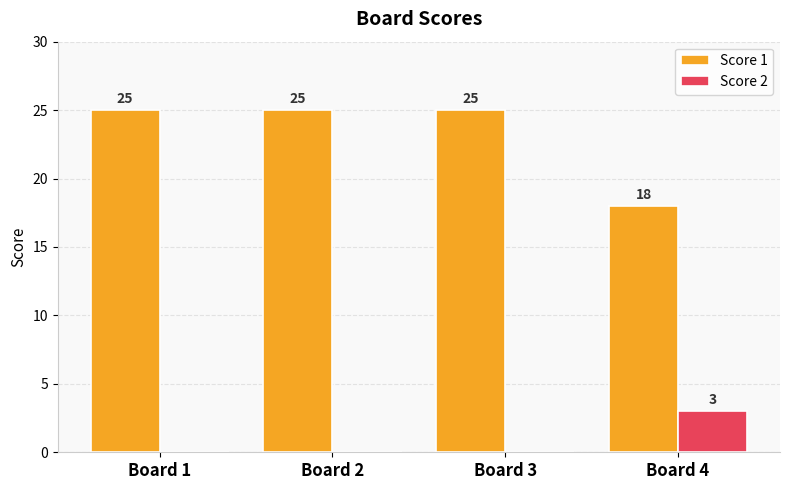

What is the sum of the Score 1 values at Board 1 and Board 3?

50